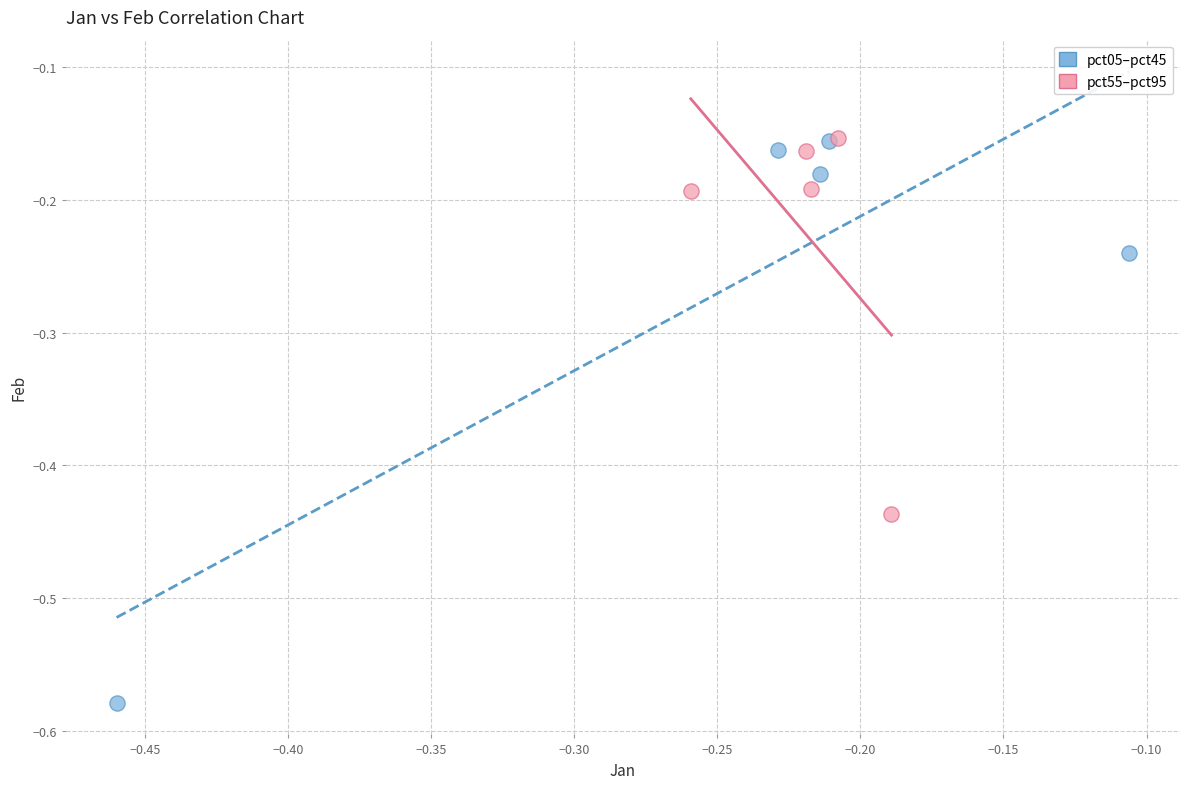

Which series has the largest Y range (max minus min)?

pct05–pct45